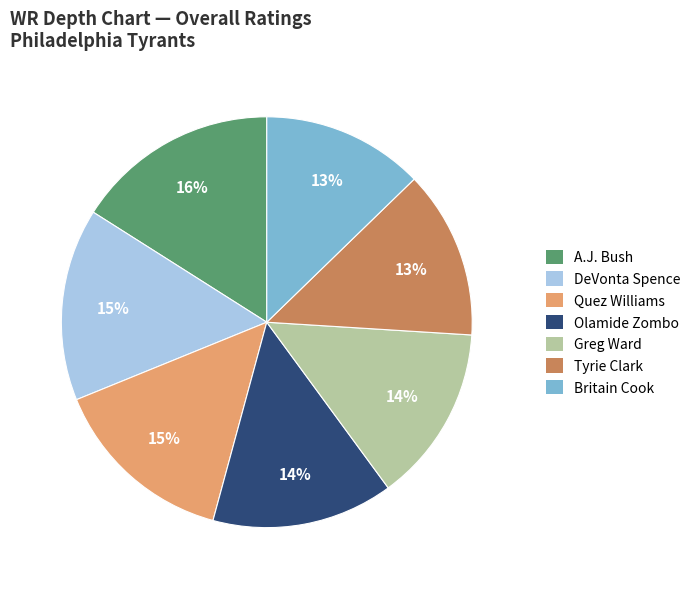

What is the ratio of the value at A.J. Bush to the value at DeVonta Spence?

1.1